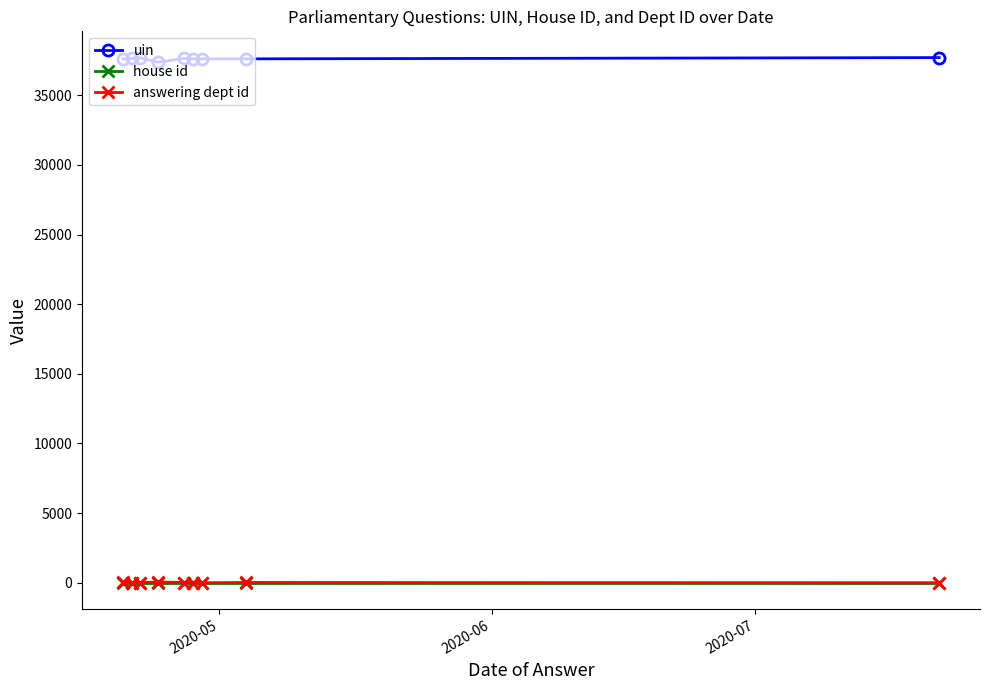

At how many categories does at least one series exceed 16703?

9